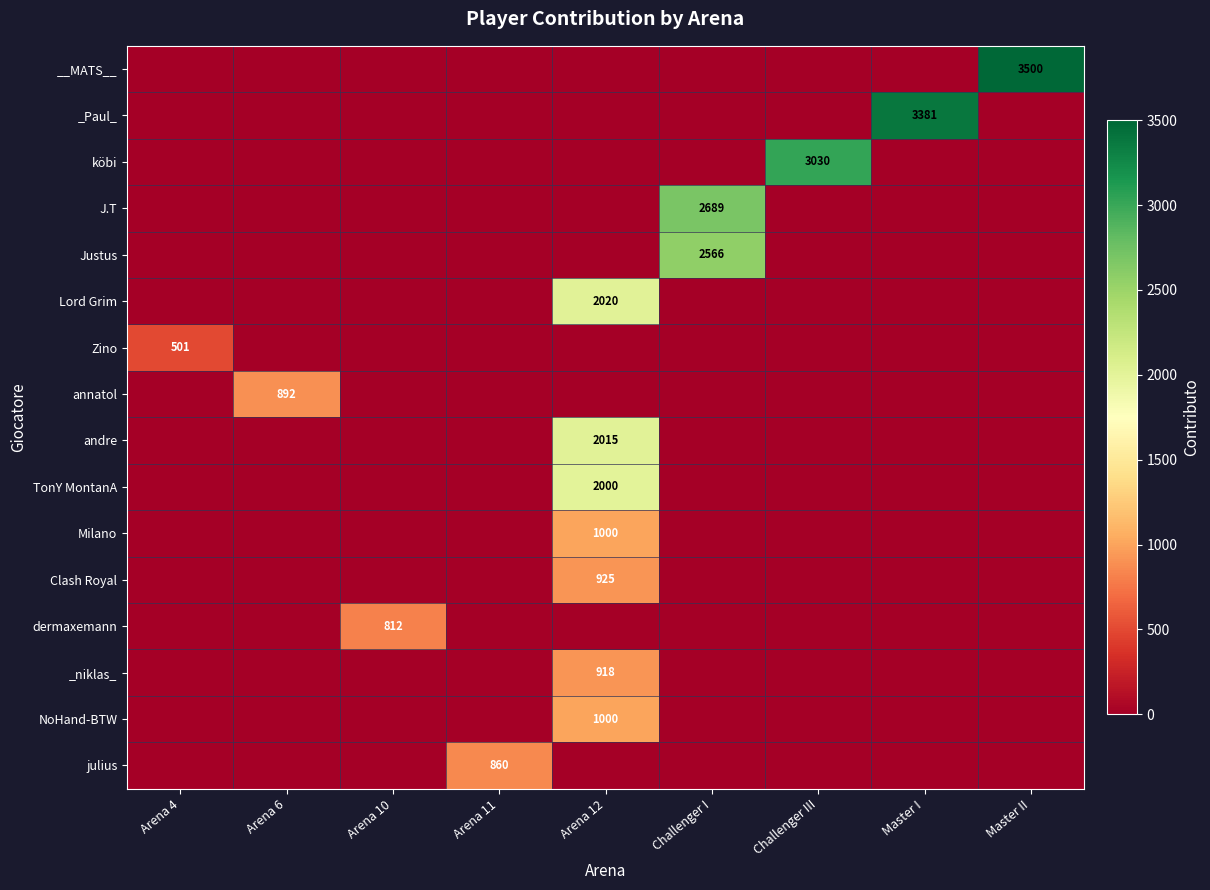

How many values in the __MATS__ series exceed 0?

1